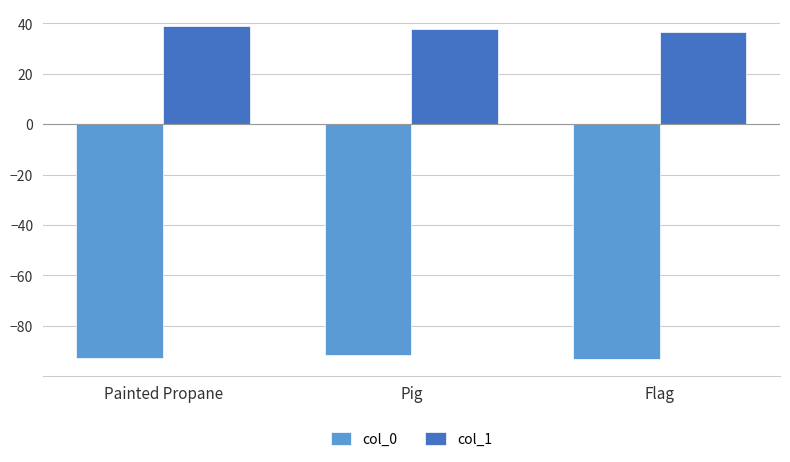

Which series changed the most between Pig and Flag?

col_0